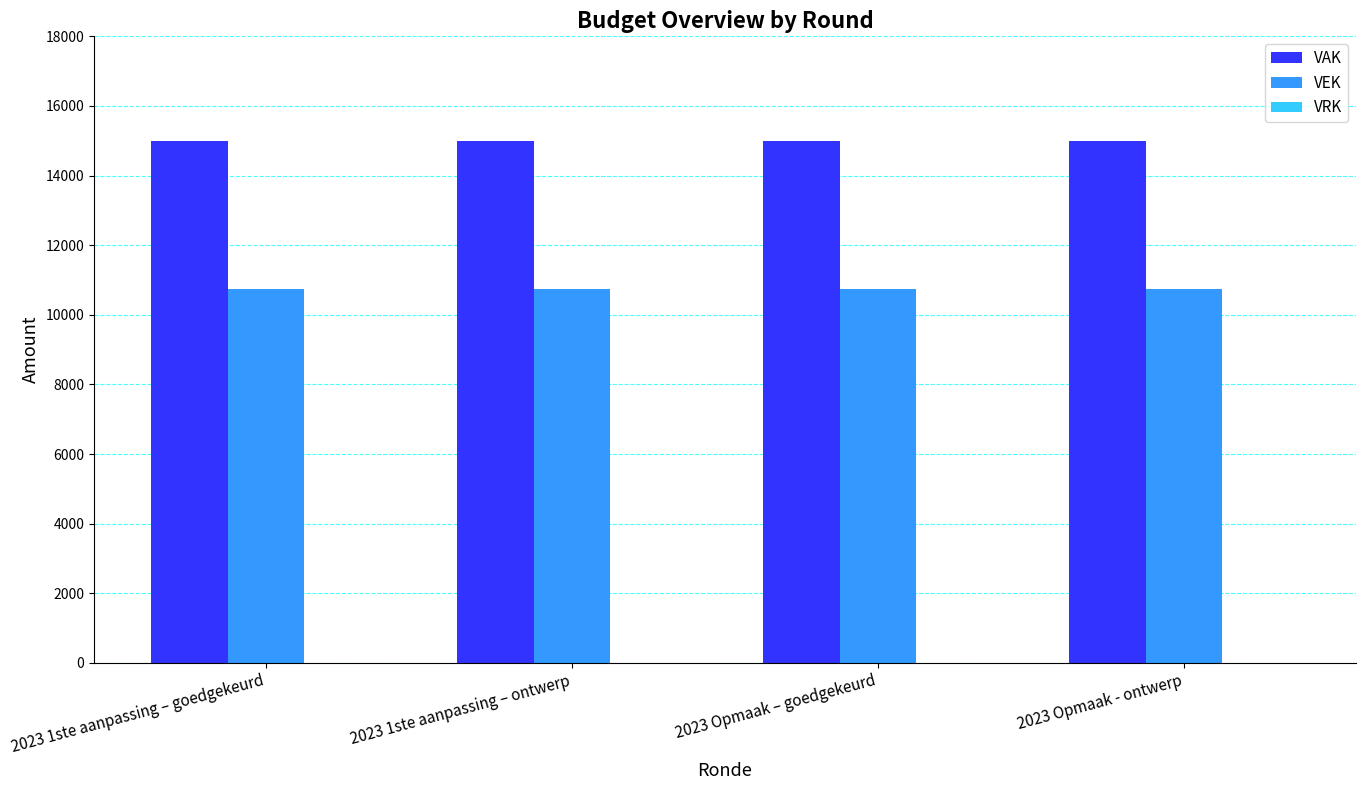

Rank the series by their average value, from highest to lowest.

VAK, VEK